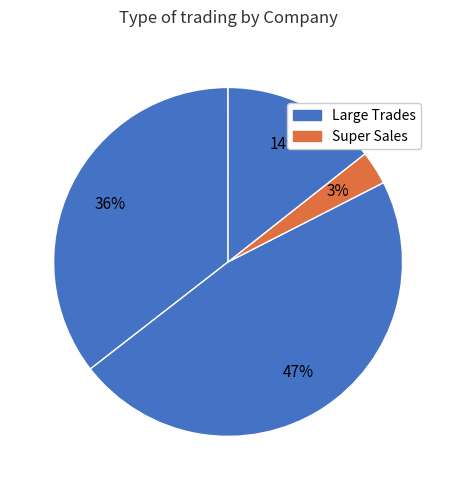

How many slices are in this pie chart?

6